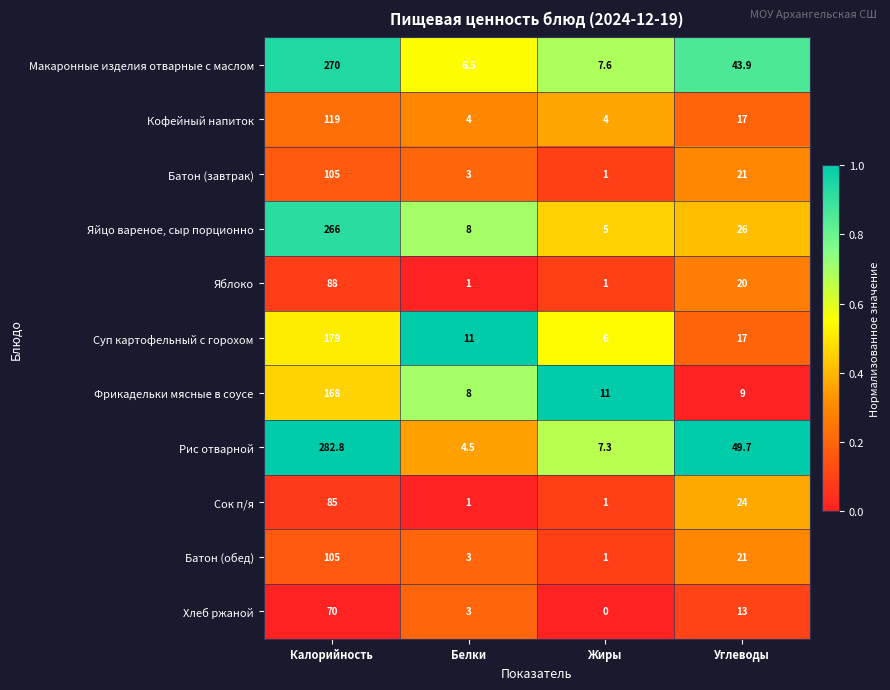

Where is Яблоко nearest to the value 44?

Углеводы